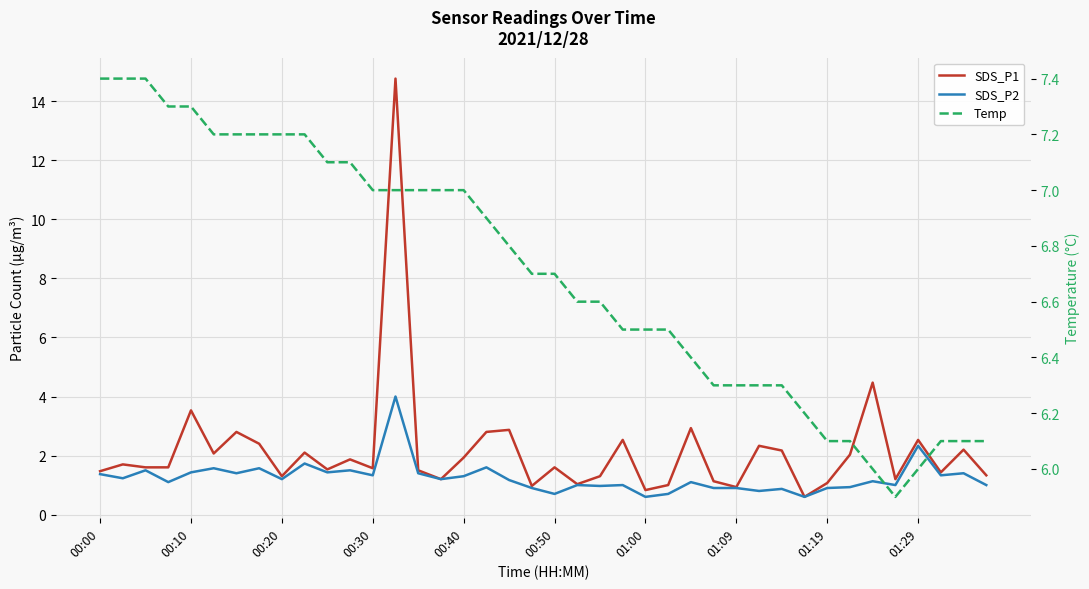

Is the value of Temp at 32 greater than the value of SDS_P2 at 27?

Yes